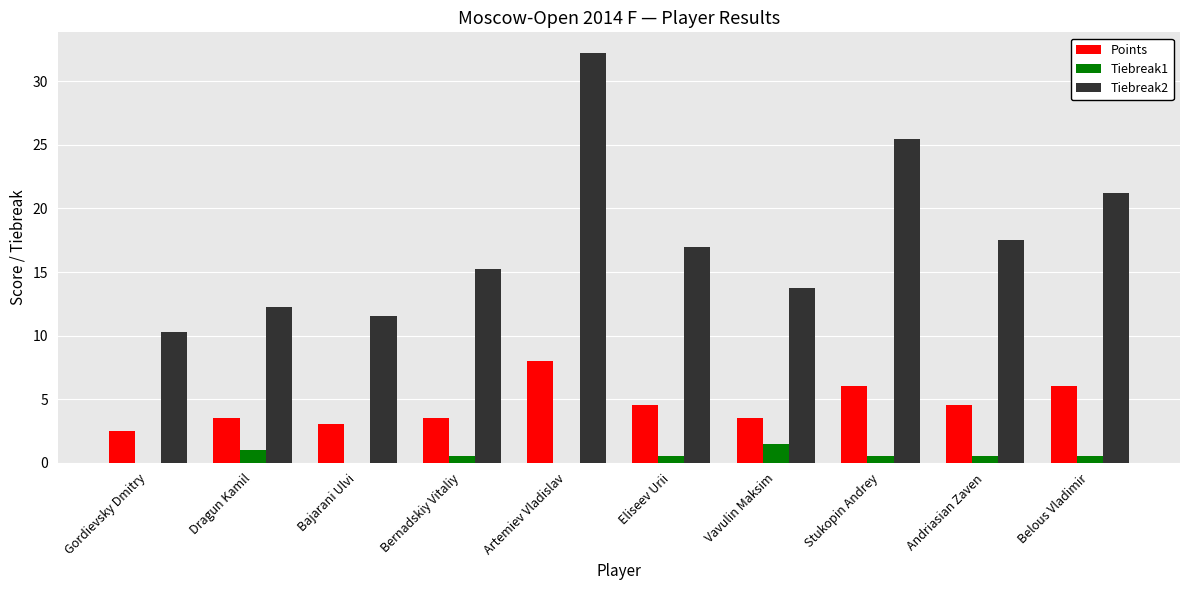

How many data points does each series have?

10